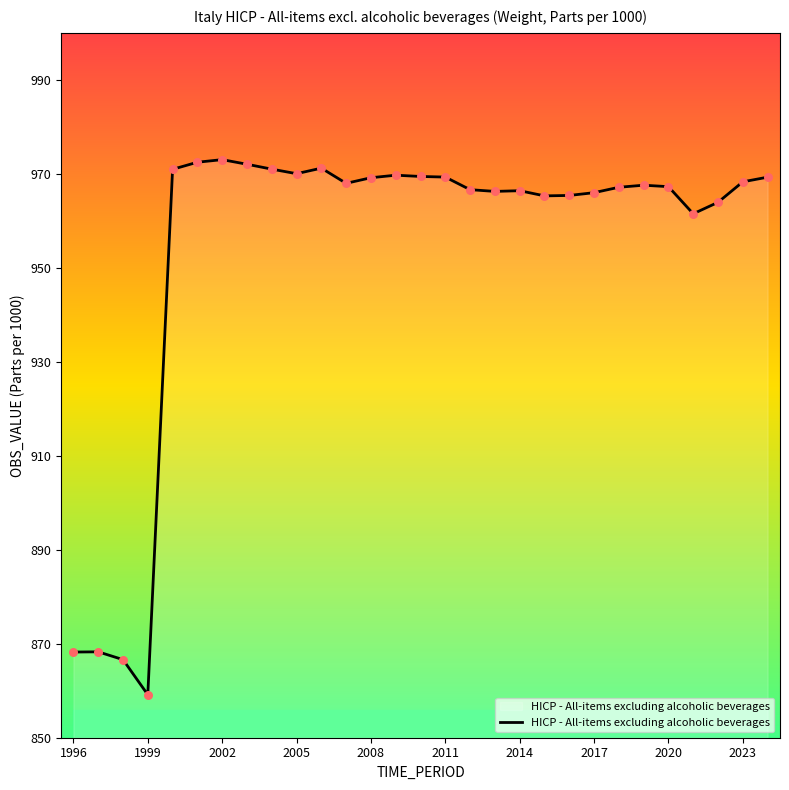

What is the difference between the maximum and minimum values?

113.9